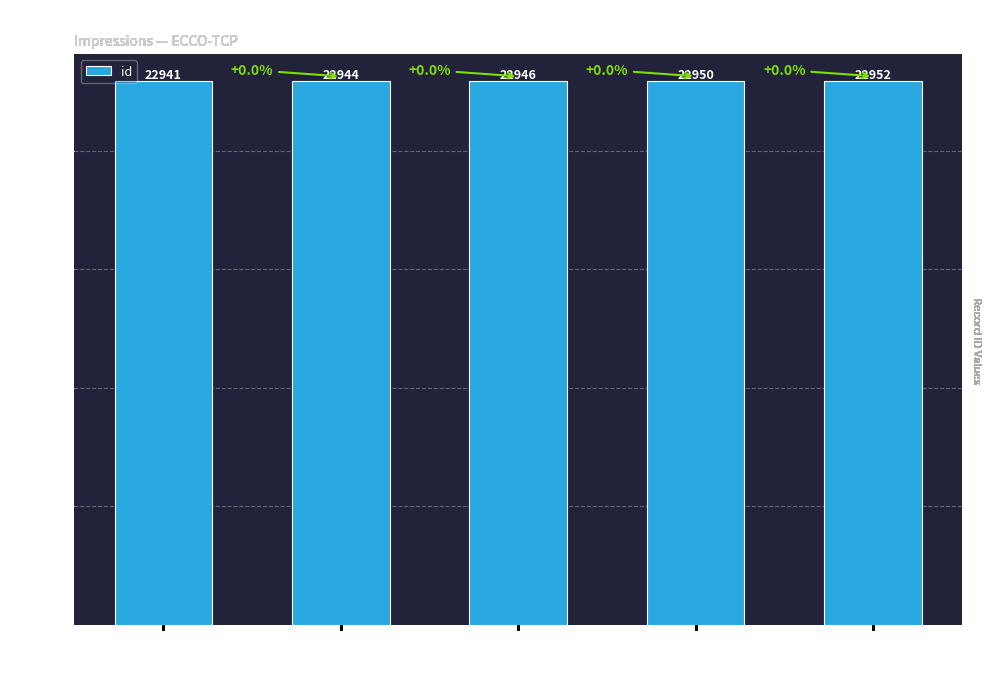

What value does the data have at 2013-10-12 22:29:56, to the nearest 5?

22945